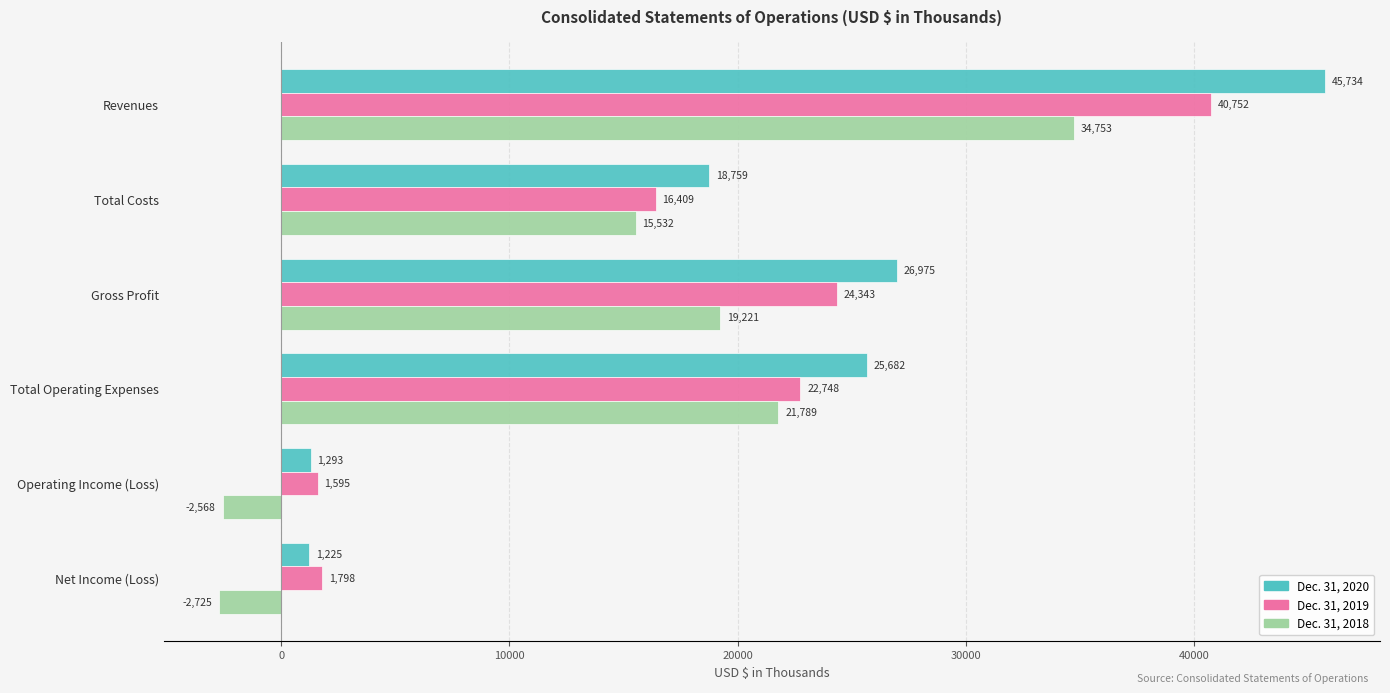

Read the Dec. 31, 2018 value at Revenues.

34753